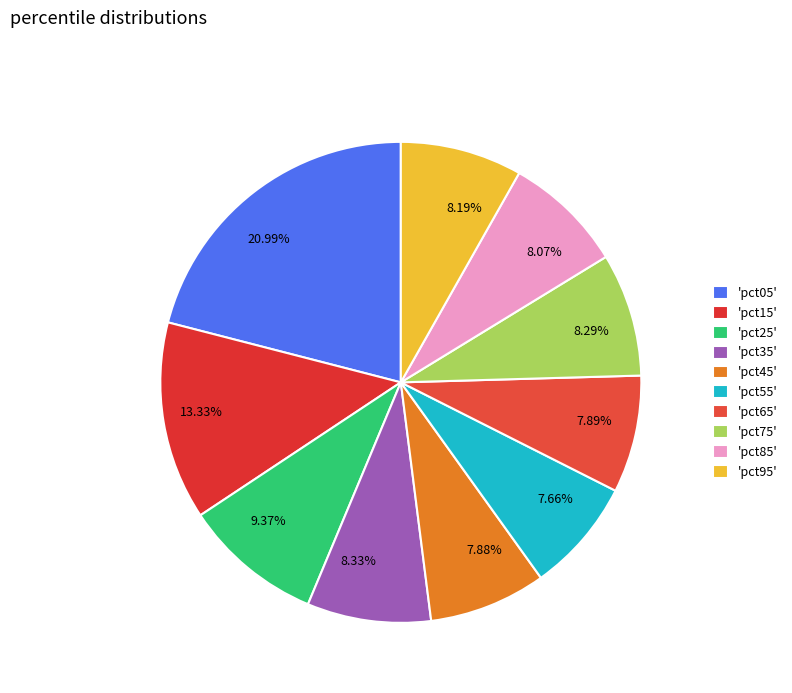

Is there any slice that represents more than half of the pie?

No